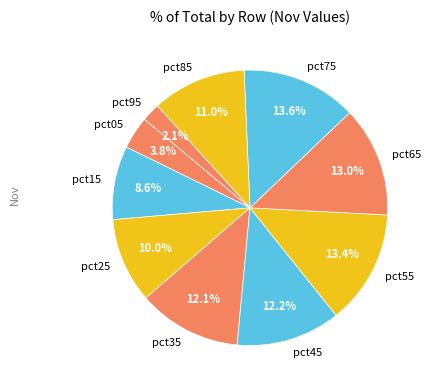

Count the number of slices in the pie.

10